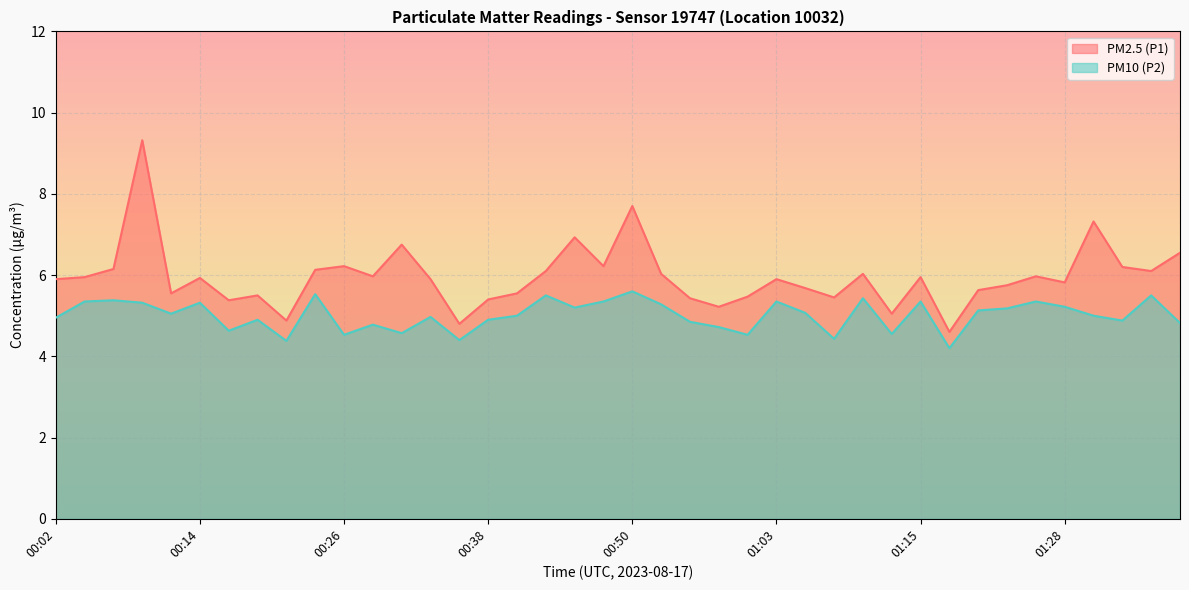

Between 01:05 and 01:28, which series saw the biggest shift?

PM10 (P2)